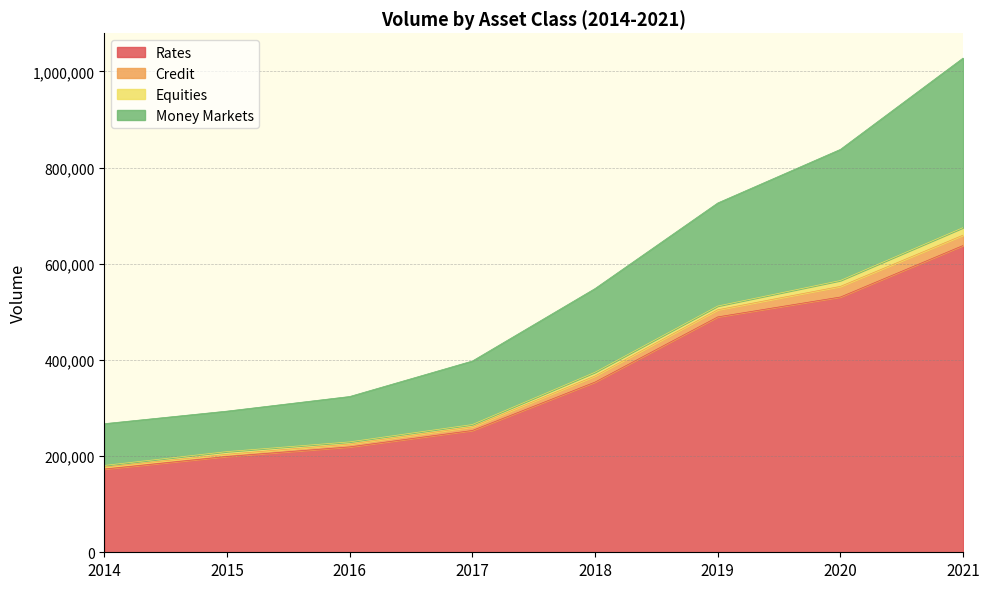

What is the approximate value of Rates at 2021, to the nearest 10?

638090